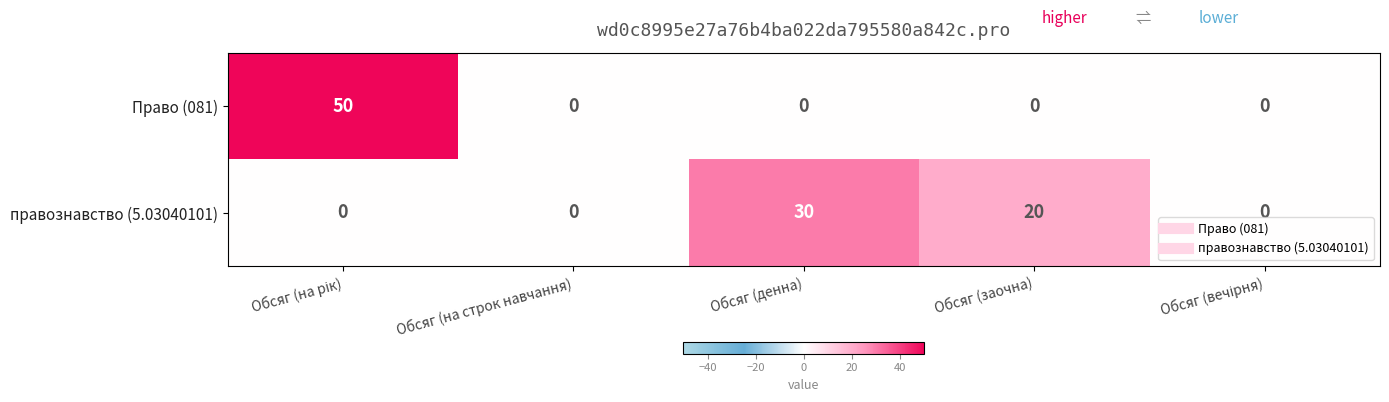

The value of правознавство (5.03040101) at Обсяг (заочна) is 20. True or false?

True